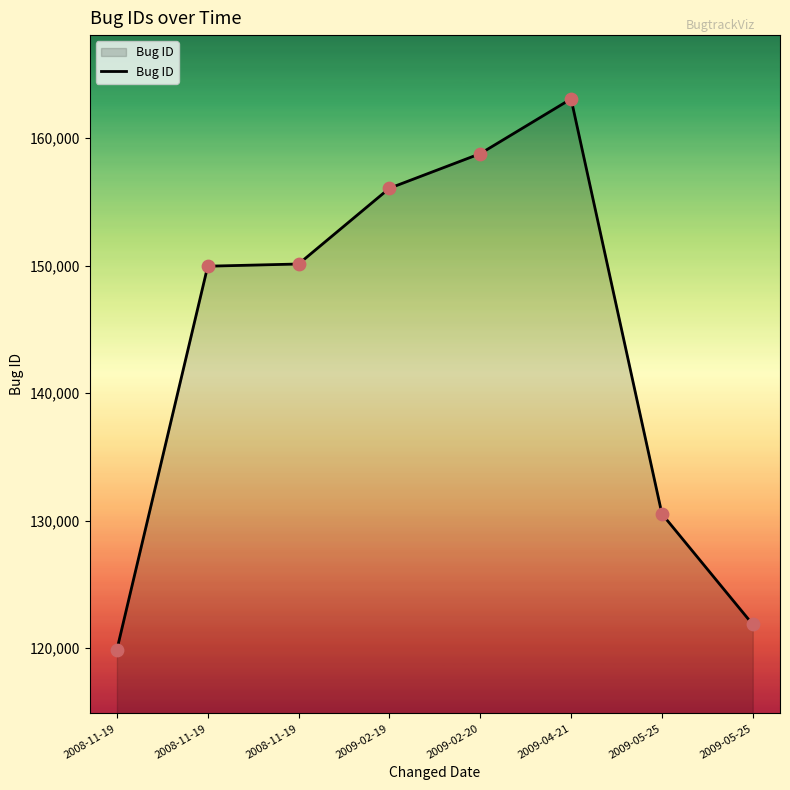

What is the change in value from 2008-11-19 to 2009-05-25?

-19417